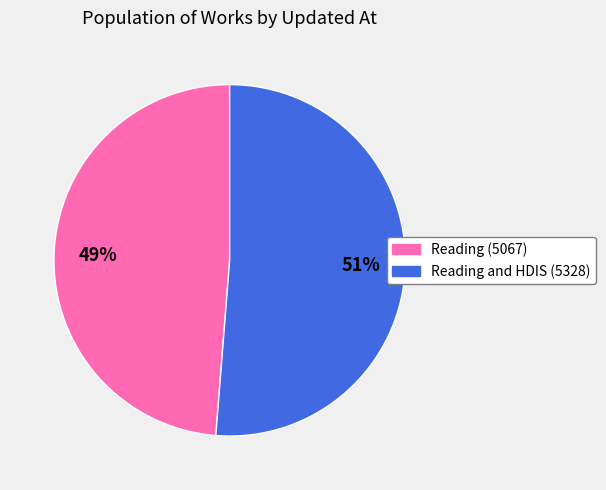

Count the number of slices in the pie.

2